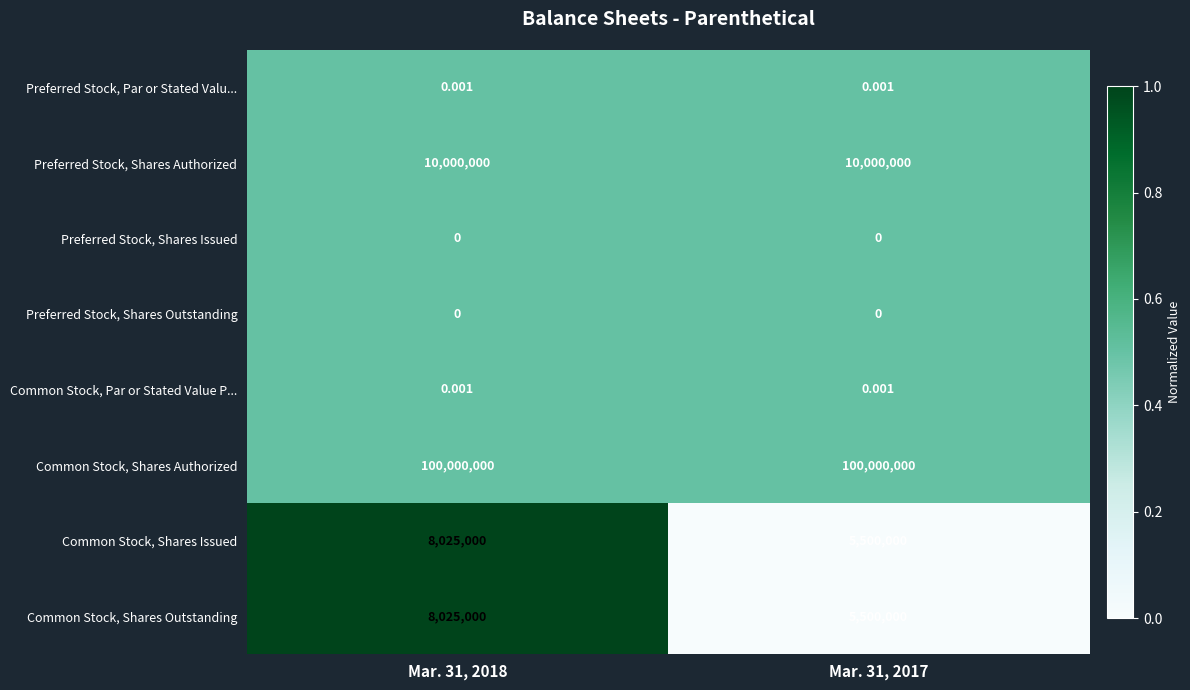

Is the value of Preferred Stock, Shares Authorized at Mar. 31, 2018 greater than the value of Common Stock, Shares Outstanding at Mar. 31, 2017?

Yes